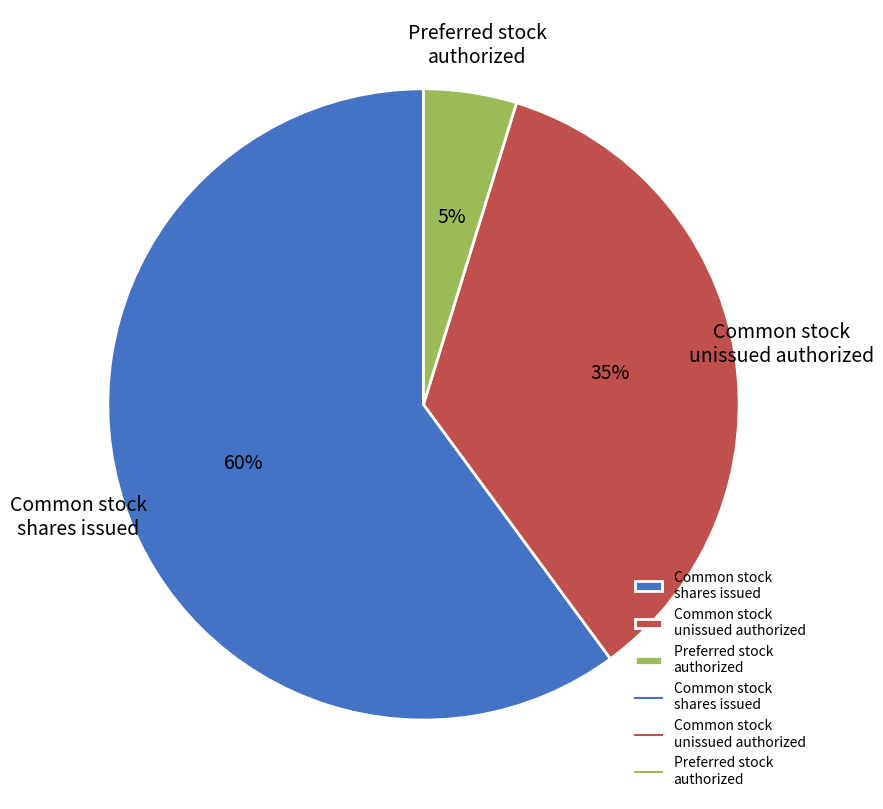

To the nearest percent, what is the average slice percentage?

33%